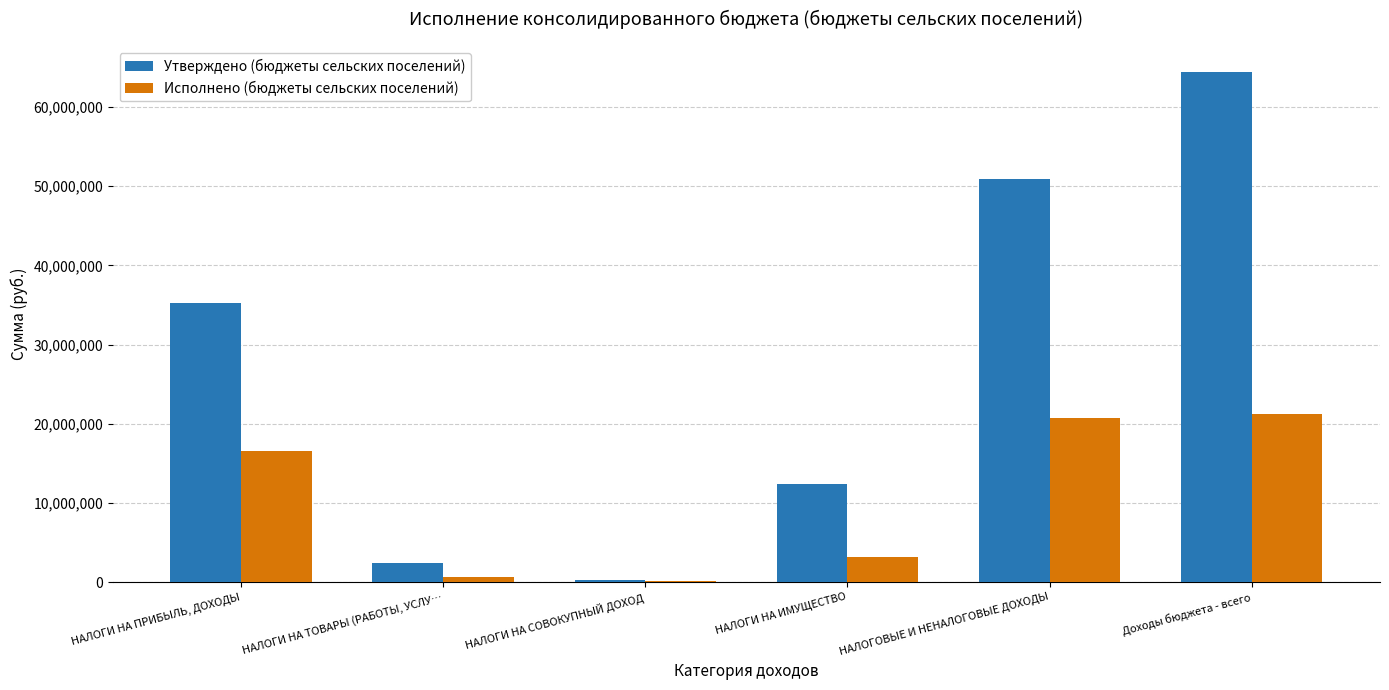

What is the greatest value displayed?

64454591.5